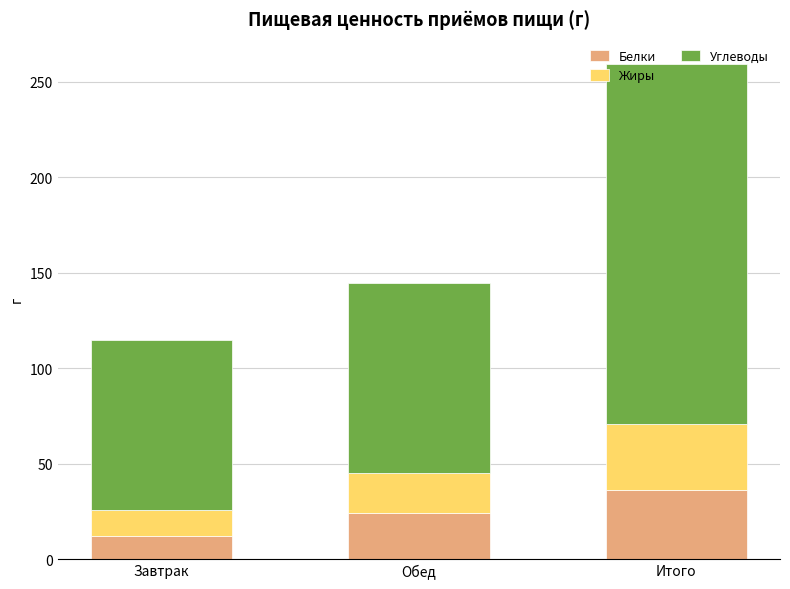

What value does the Белки series have at Обед?

24.1